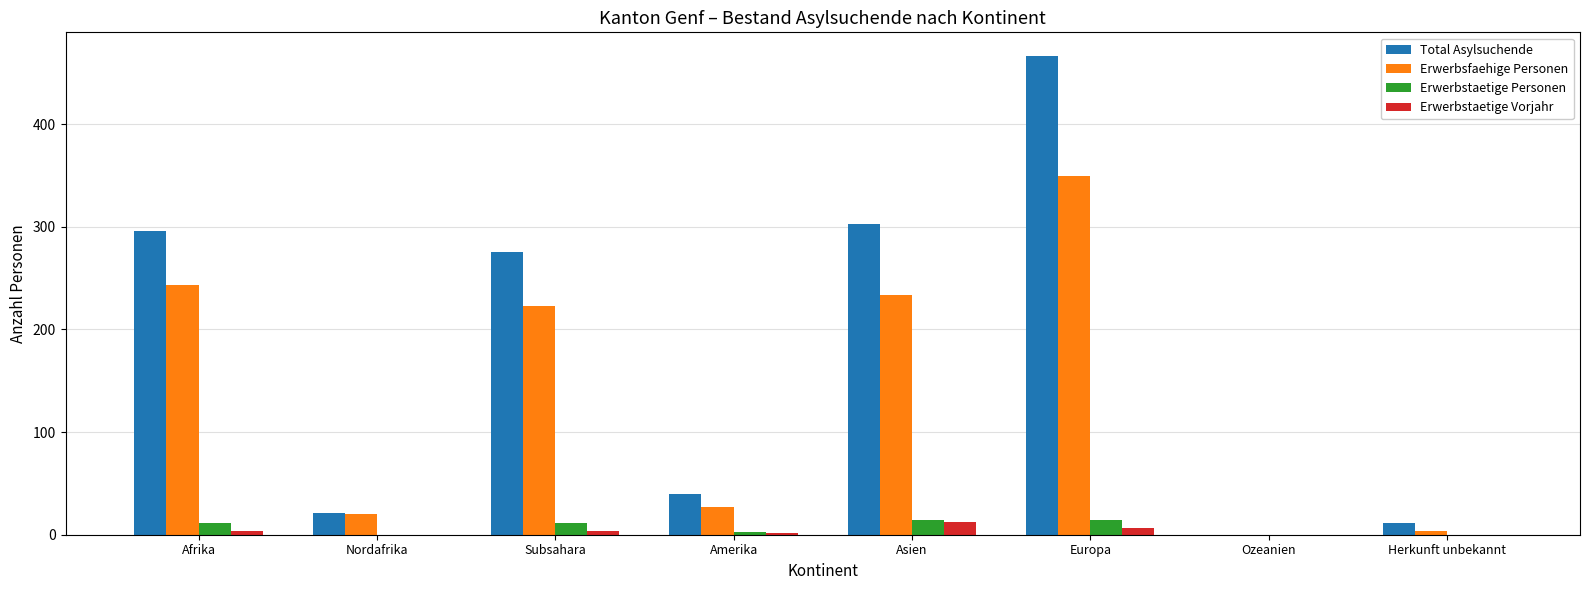

Reading right to left, extract all data points from this chart.

Total Asylsuchende: 11	0	466	303	40	275	21	296
Erwerbsfaehige Personen: 4	0	349	233	27	223	20	243
Erwerbstaetige Personen: 0	0	14	14	3	11	0	11
Erwerbstaetige Vorjahr: 0	0	7	12	2	4	0	4